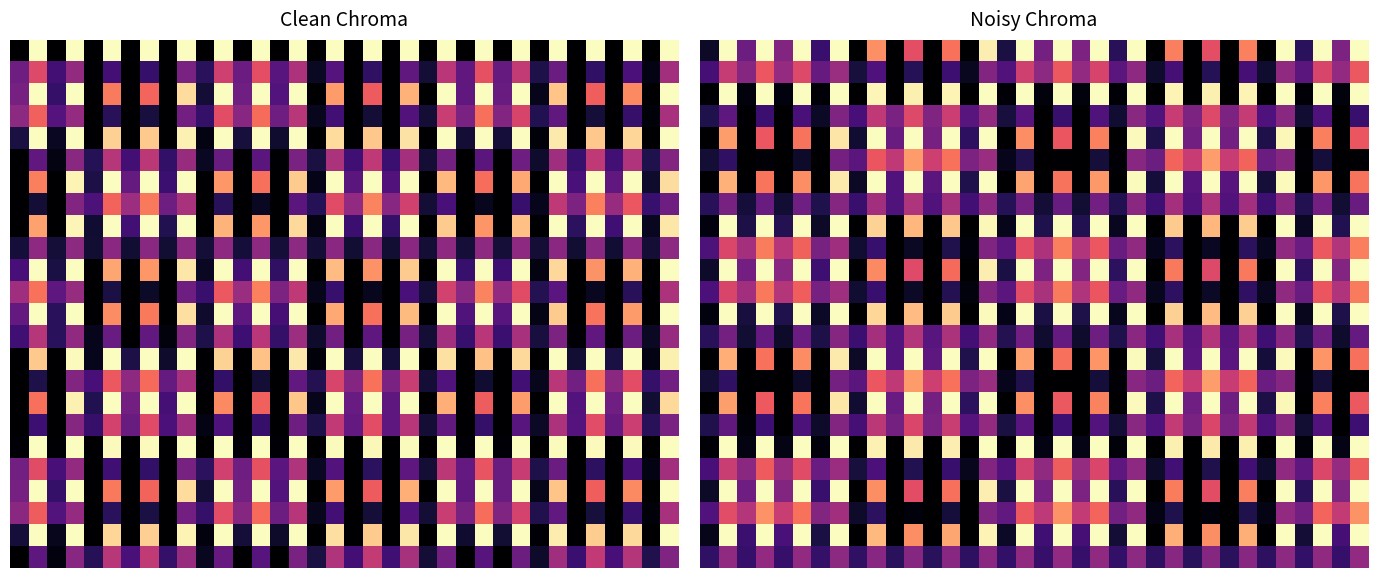

At which category is the sum across all series the highest?

23